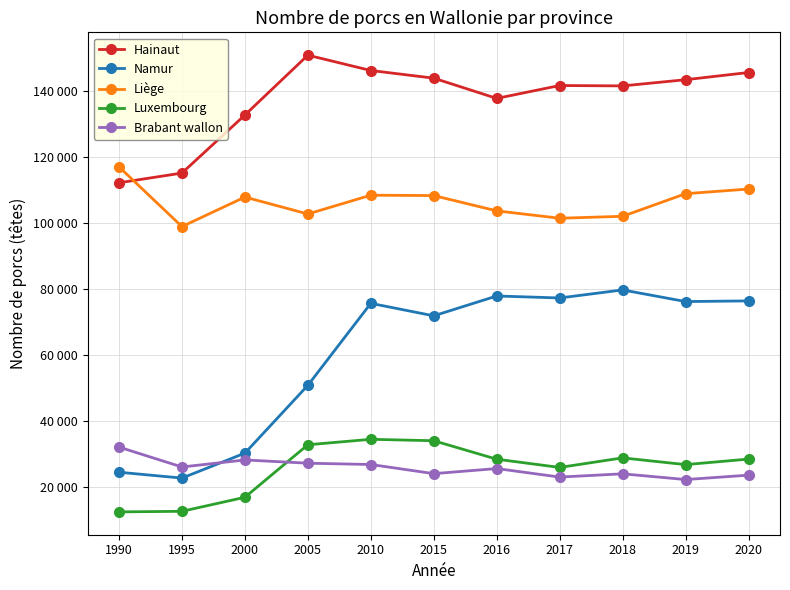

True or false: Hainaut and Namur intersect in this chart.

False